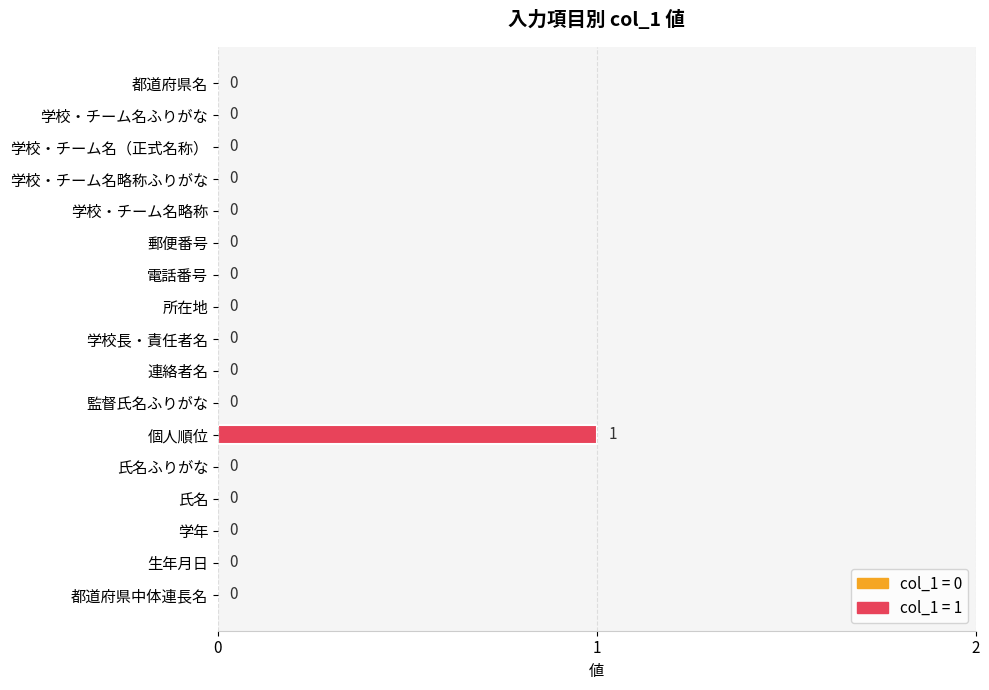

The chart shows a value of 0 at 氏名ふりがな. True or false?

True